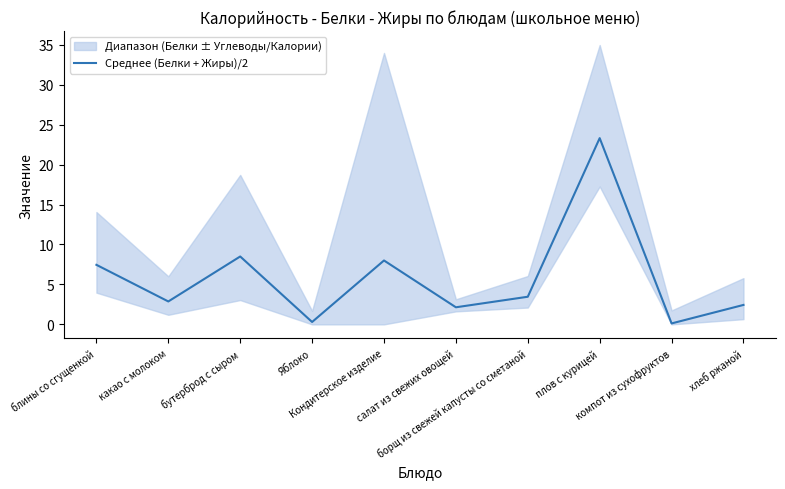

What is the label of the 5th point from the right?

салат из свежих овощей